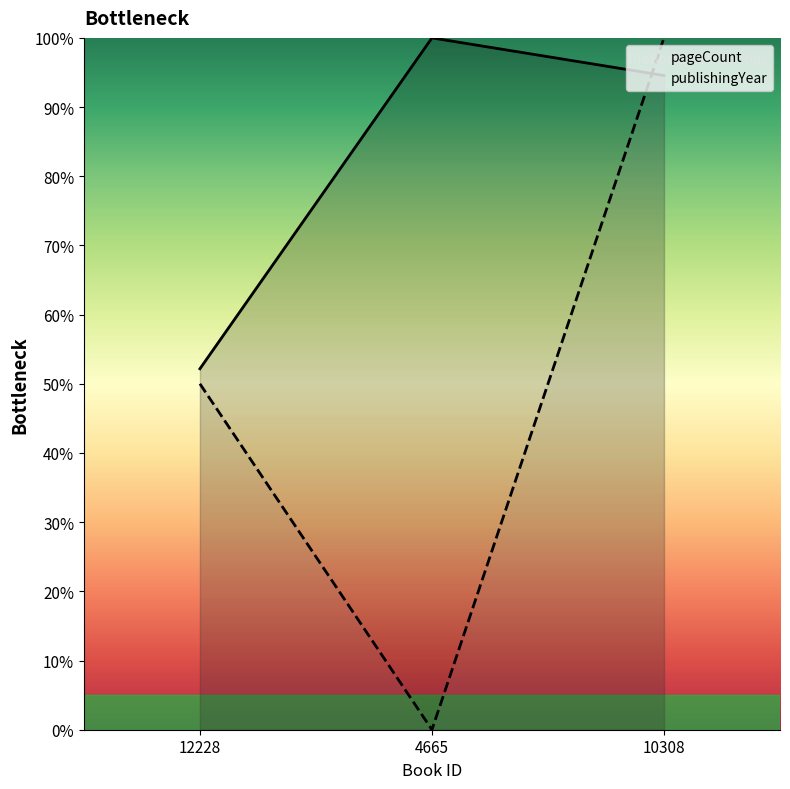

Is this an area chart (filled region under the line)?

No